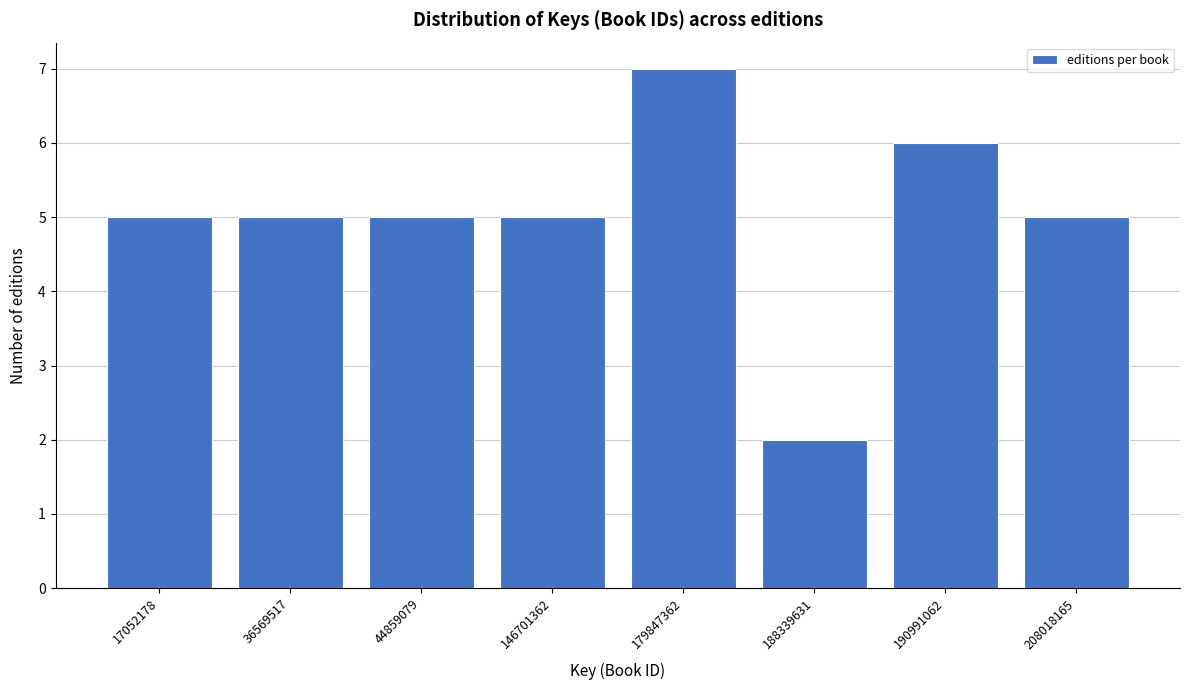

Reading left to right, extract all data points from this chart.

17052178=5	36569517=5	44859079=5	146701362=5	179847362=7	188339631=2	190991062=6	208018165=5